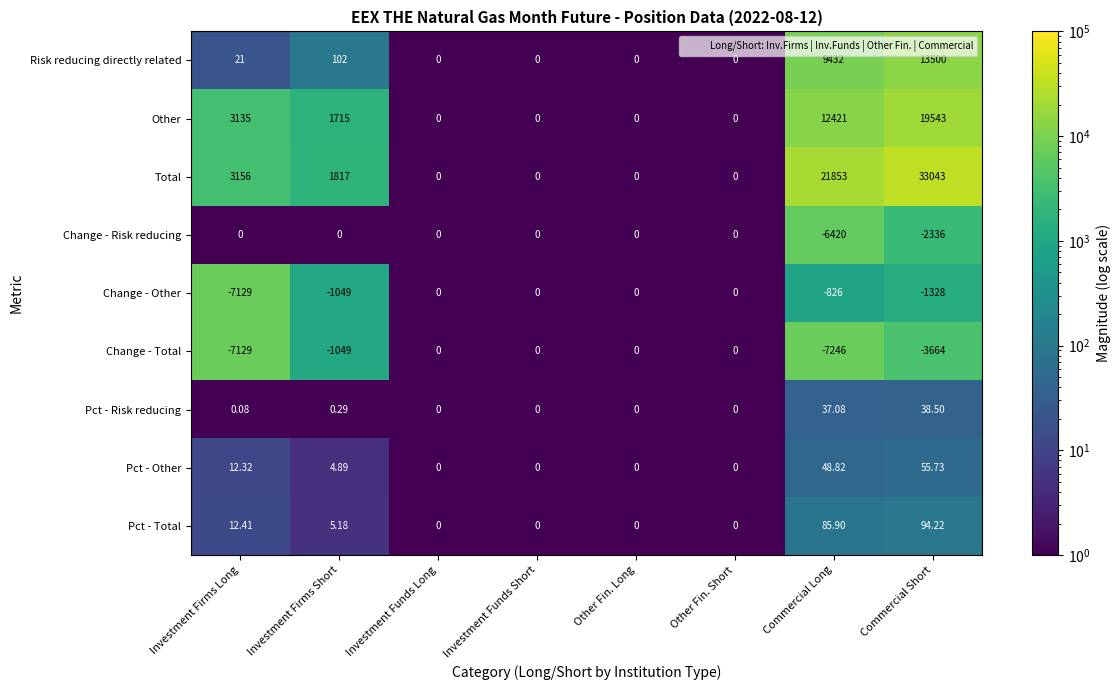

Count the number of data series in this chart.

9